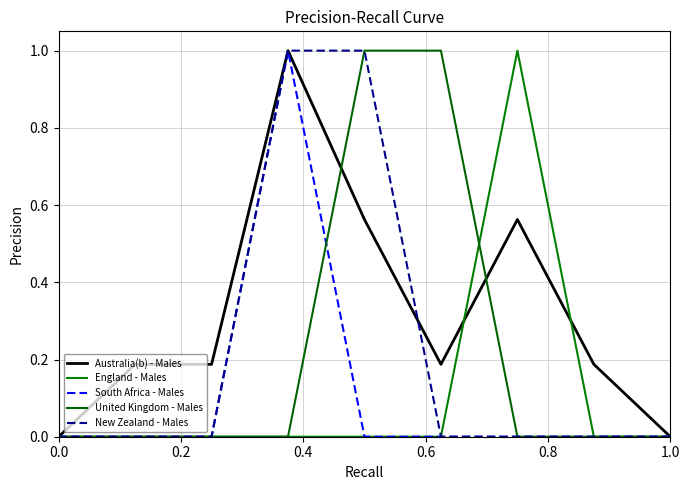

What is the difference between the maximum and second lowest values in the England - Males series?

1.0